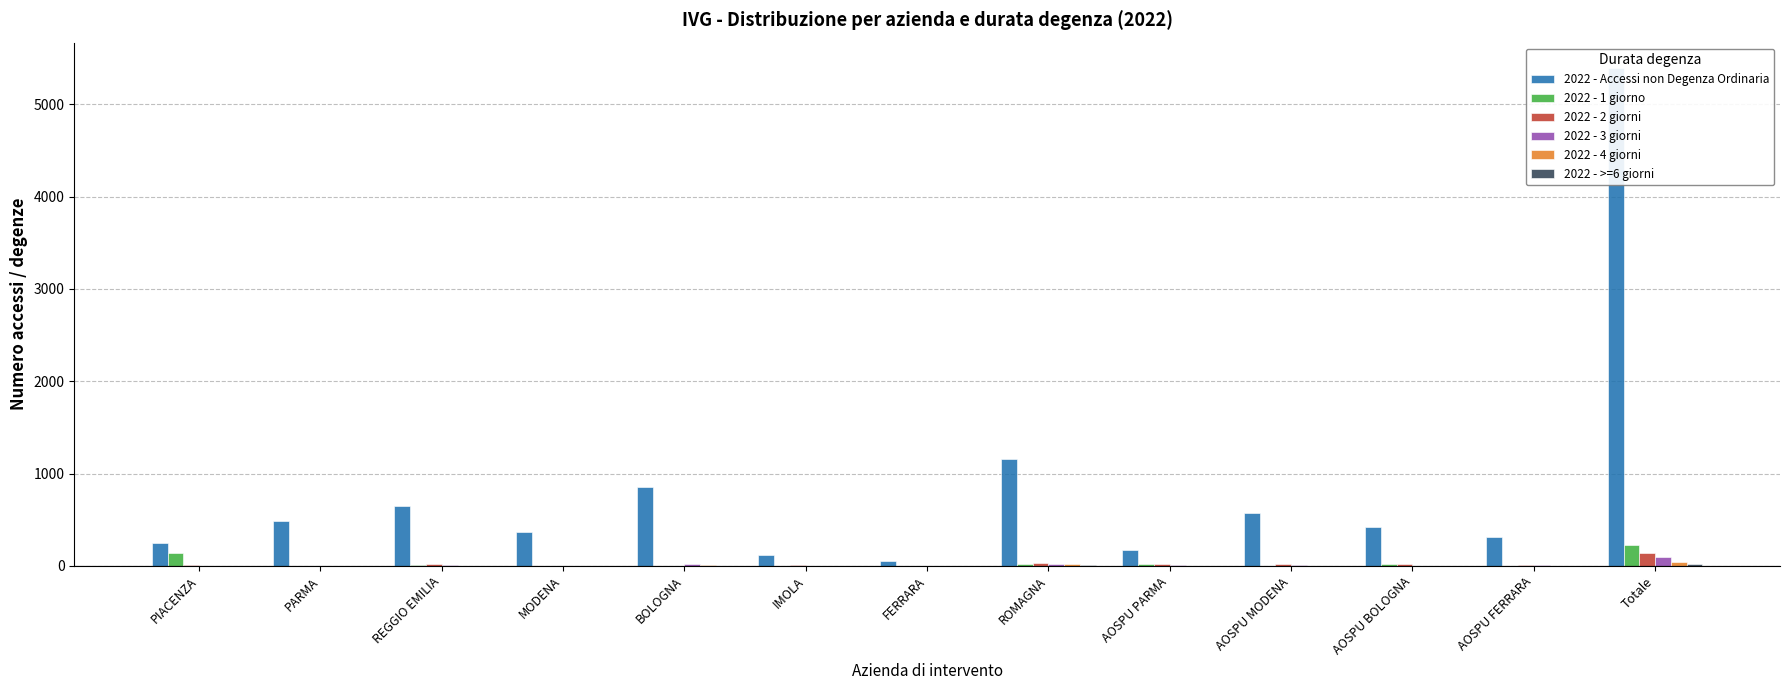

Is it true that 2022 - Accessi non Degenza Ordinaria equals 483 at PARMA?

True